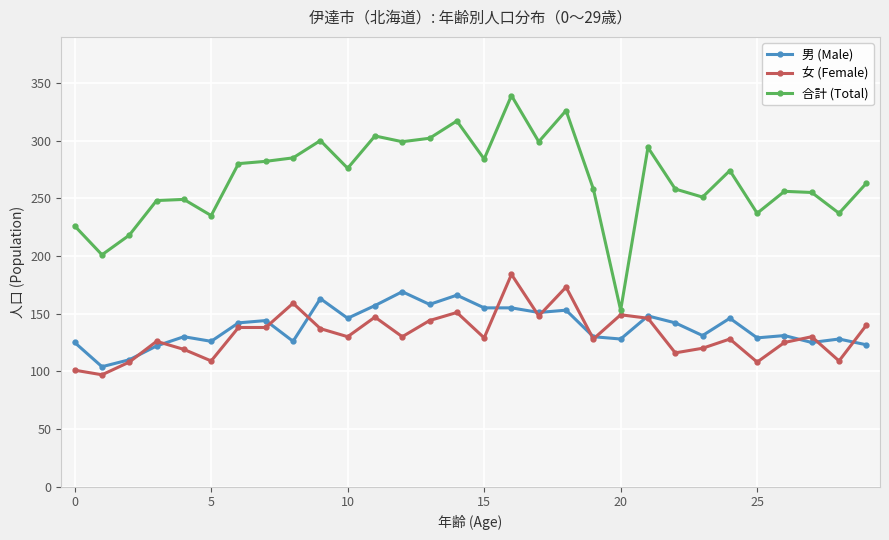

What is the difference between the maximum and minimum values in the 合計 (Total) series?

186